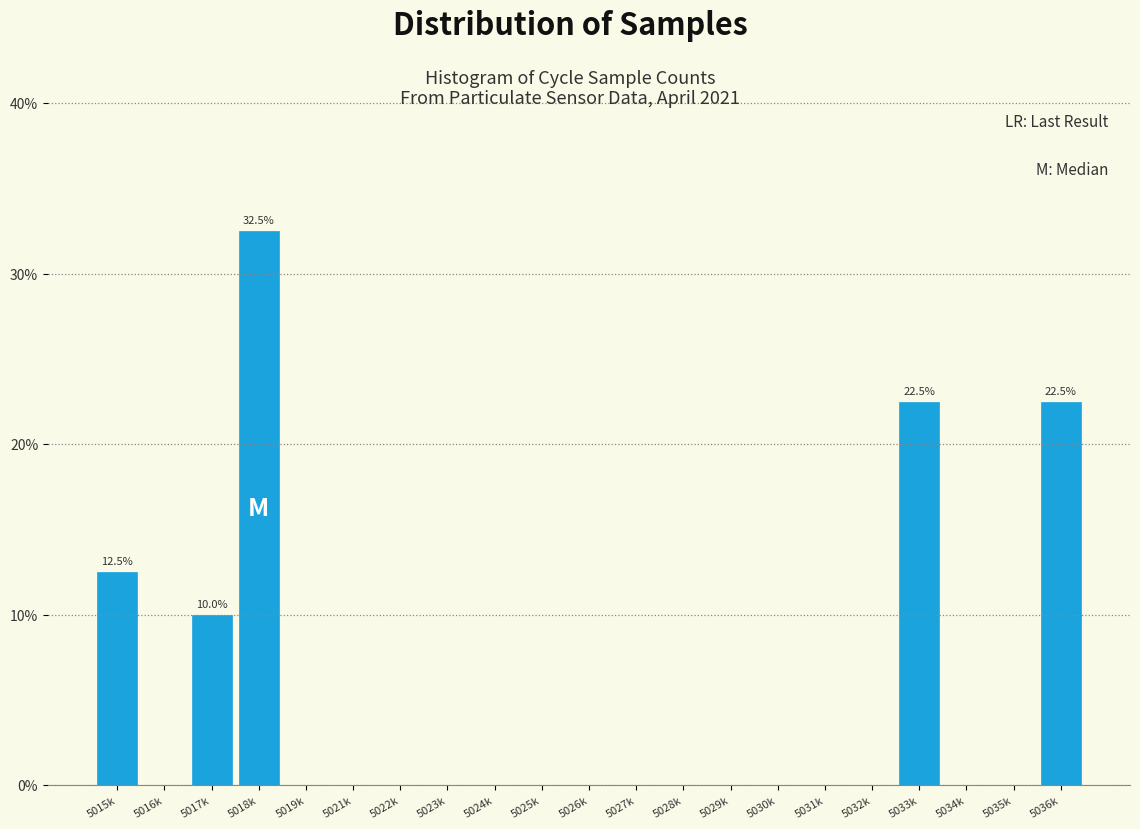

Reading left to right, what are all the values shown in this chart?

5015k=12.5	5016k=0.0	5017k=10.0	5018k=32.5	5019k=0.0	5021k=0.0	5022k=0.0	5023k=0.0	5024k=0.0	5025k=0.0	5026k=0.0	5027k=0.0	5028k=0.0	5029k=0.0	5030k=0.0	5031k=0.0	5032k=0.0	5033k=22.5	5034k=0.0	5035k=0.0	5036k=22.5